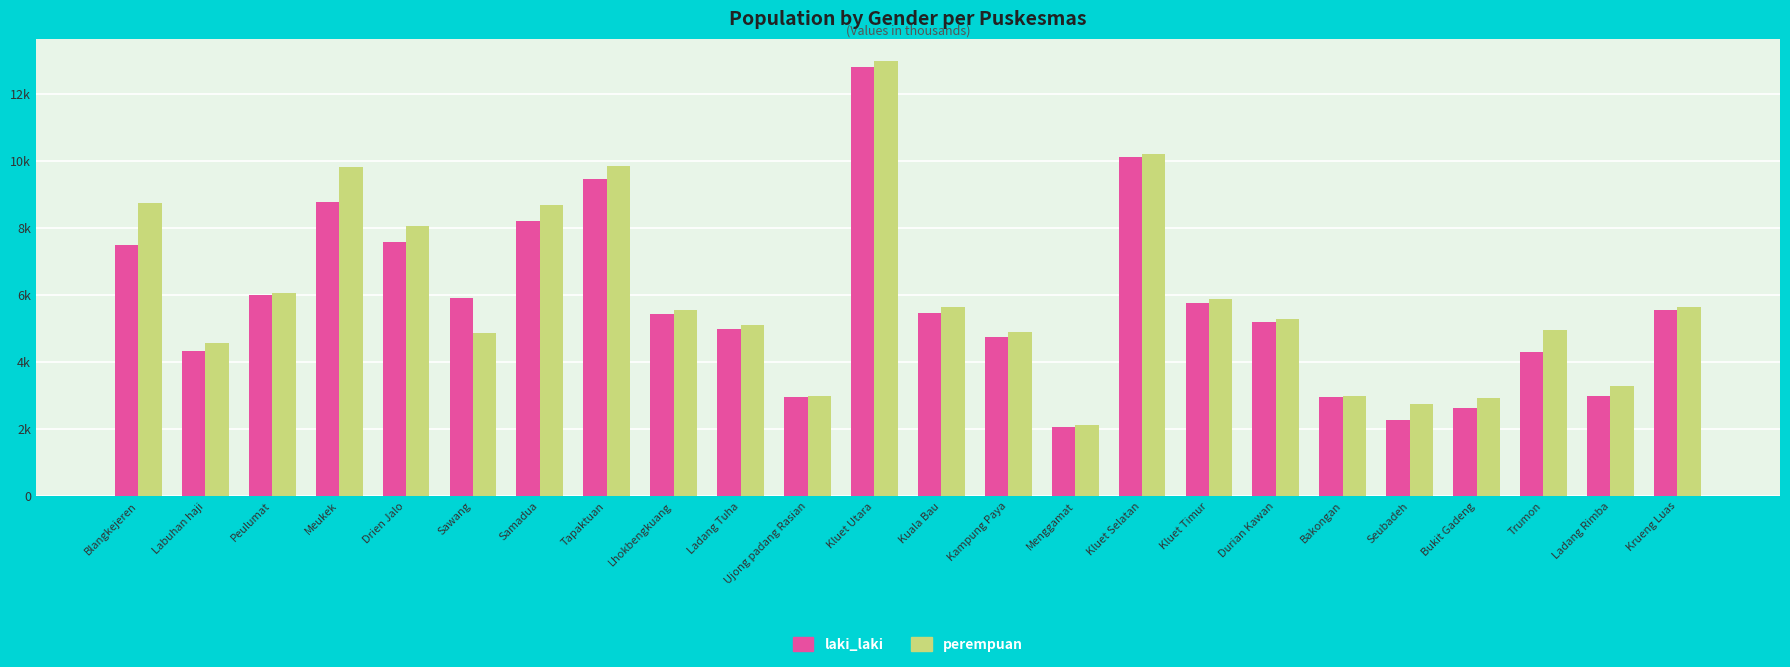

At which category is the sum across all series the highest?

Kluet Utara